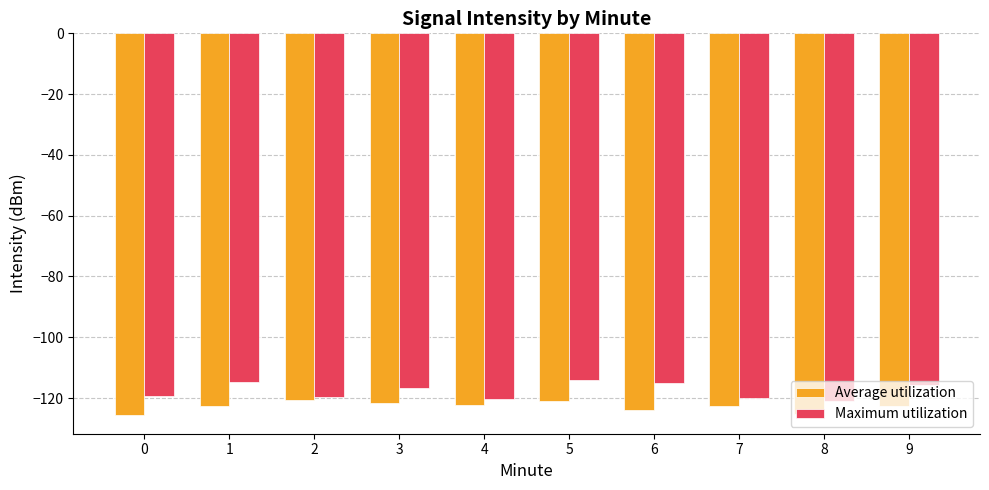

Which series has the widest spread of values?

Maximum utilization